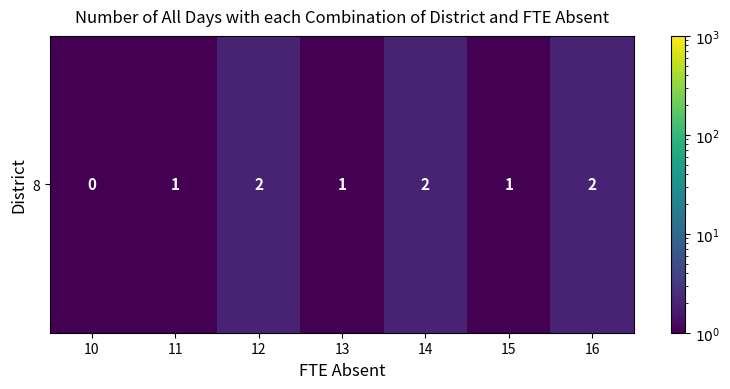

What is the change in value from 10 to 15?

+0.5